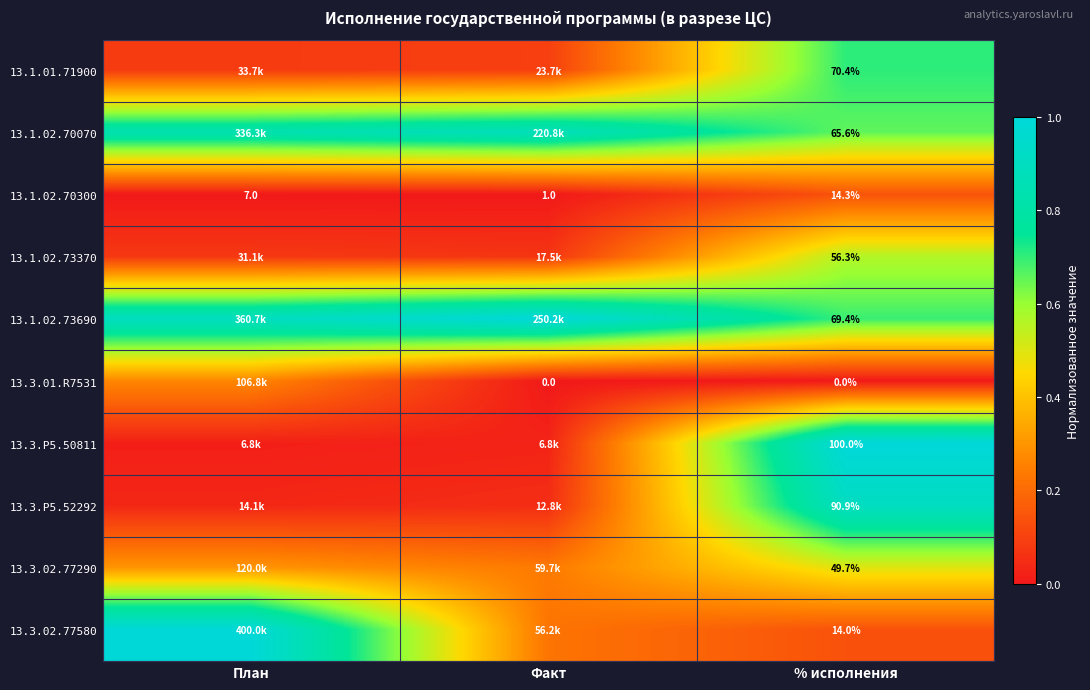

Rank the series at % исполнения from lowest to highest value.

13.3.01.R7531, 13.3.02.77580, 13.1.02.70300, 13.3.02.77290, 13.1.02.73370, 13.1.02.70070, 13.1.02.73690, 13.1.01.71900, 13.3.P5.52292, 13.3.P5.50811